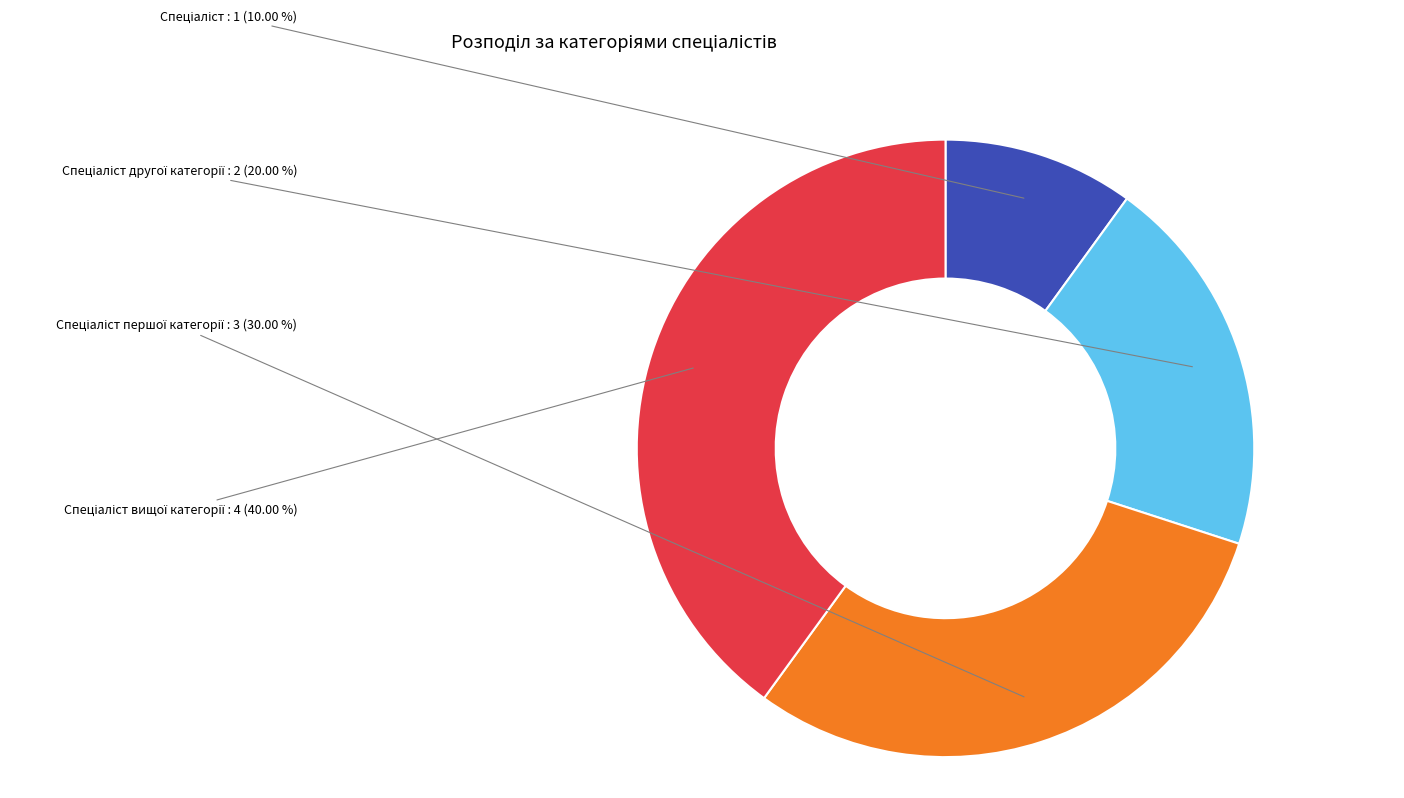

Does any single category account for the majority?

No